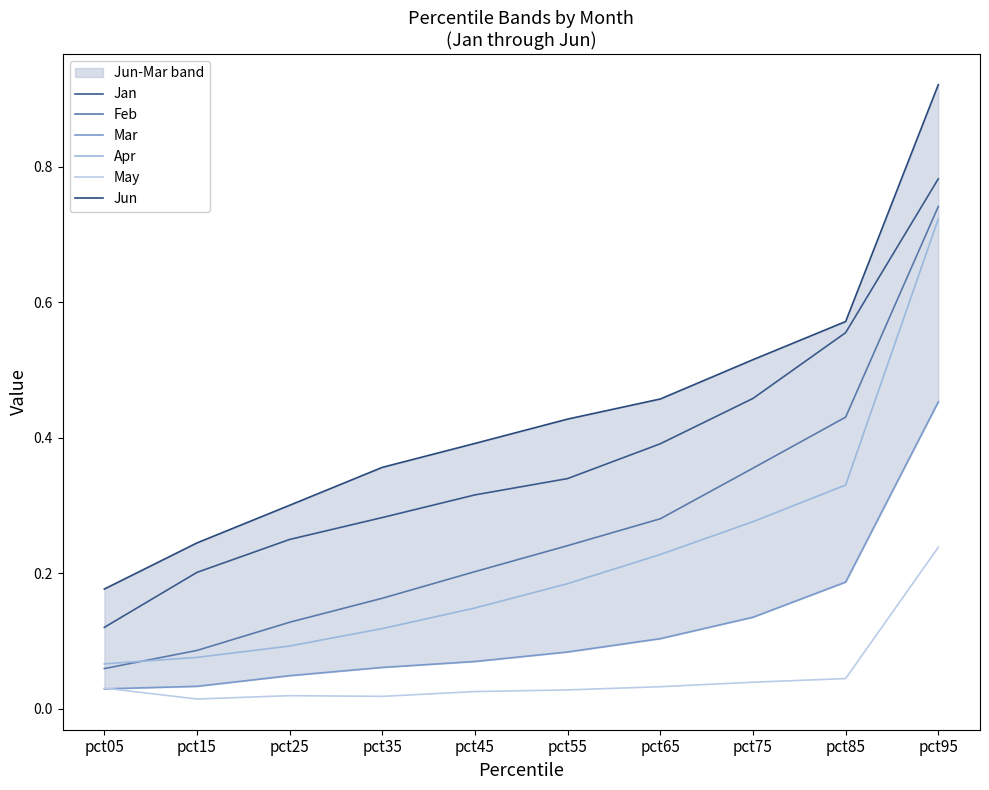

Is it true that Apr equals 0.2 at pct55?

True